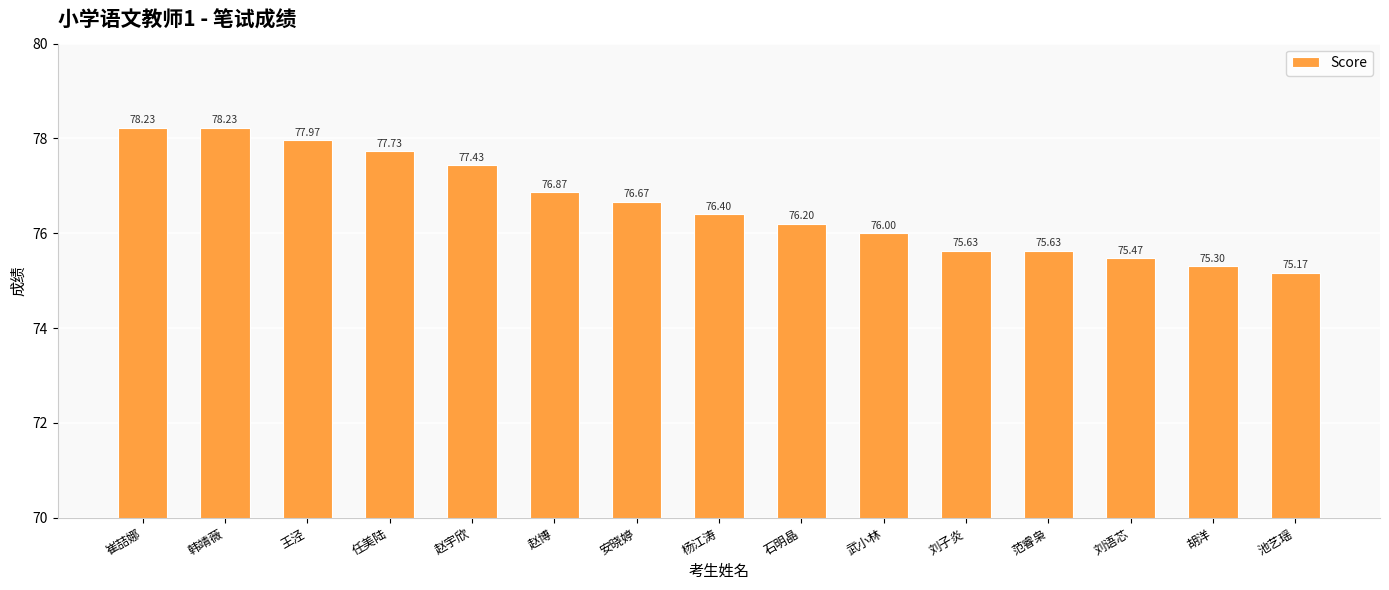

What is the difference between the maximum and second lowest values?

2.9